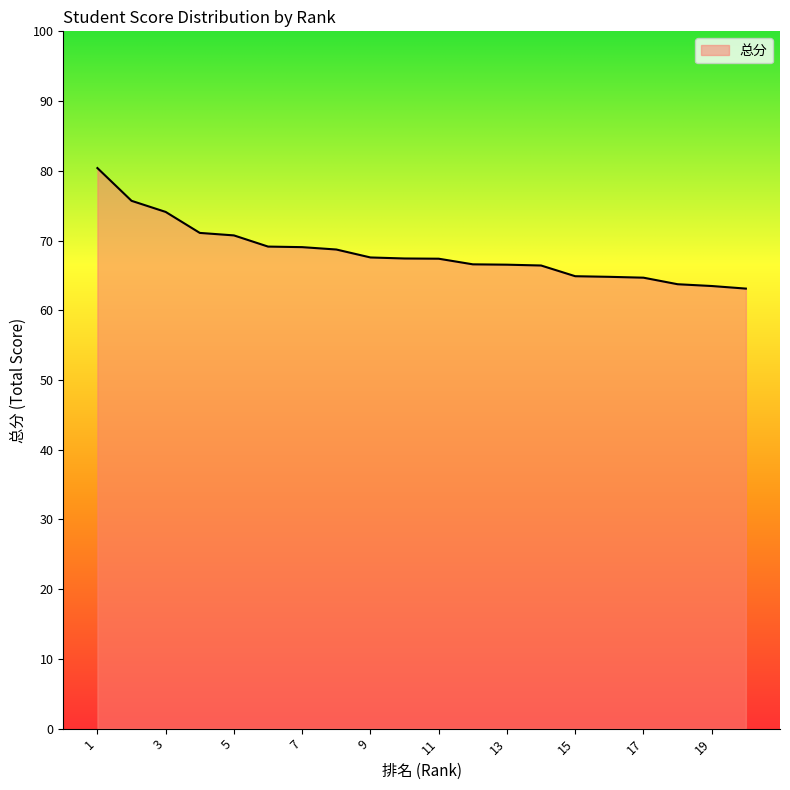

What is the maximum value shown in the chart?

80.4